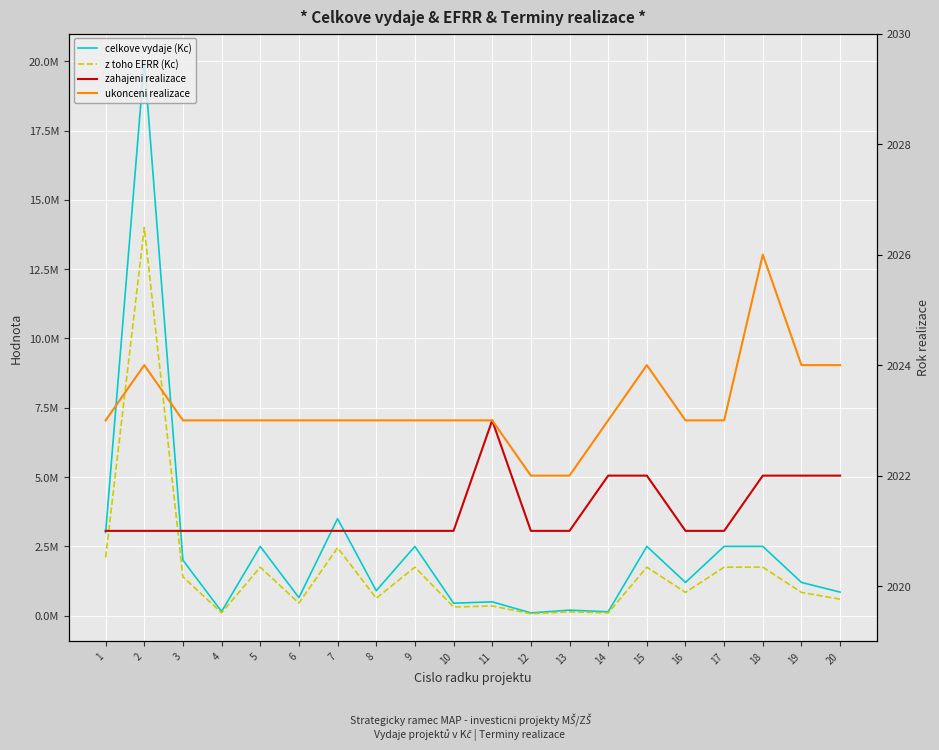

Which series has the largest total across all categories?

celkove vydaje (Kc)